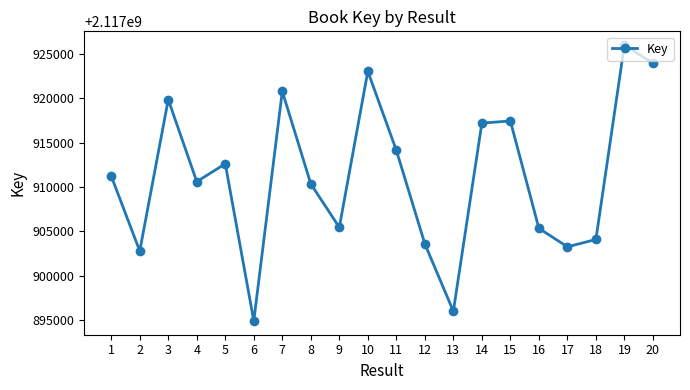

True or false: there are more than 1 points higher than both neighbors.

True